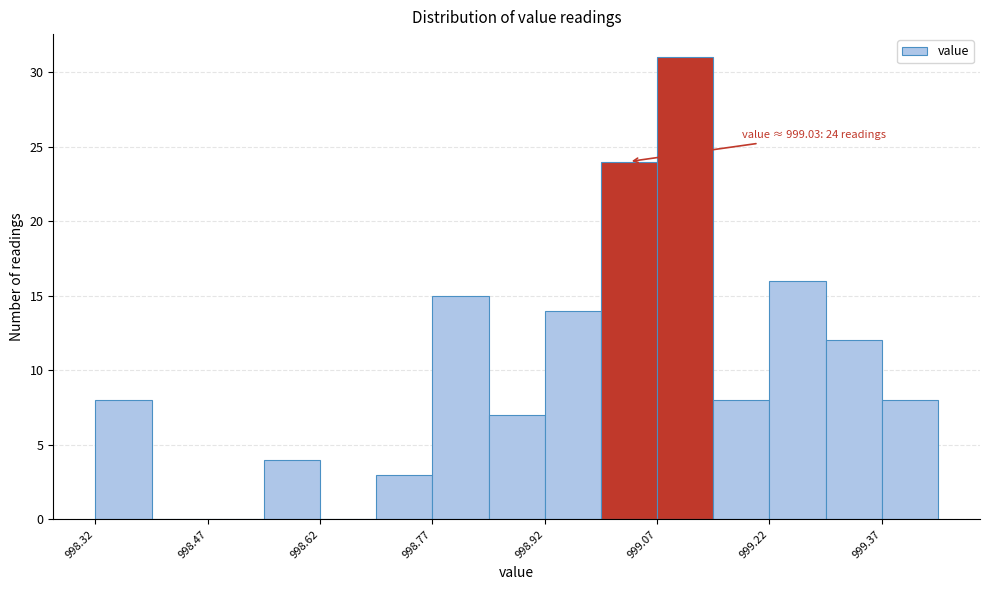

Read against the x-axis, roughly where is the centre of the tallest bar?

999.10